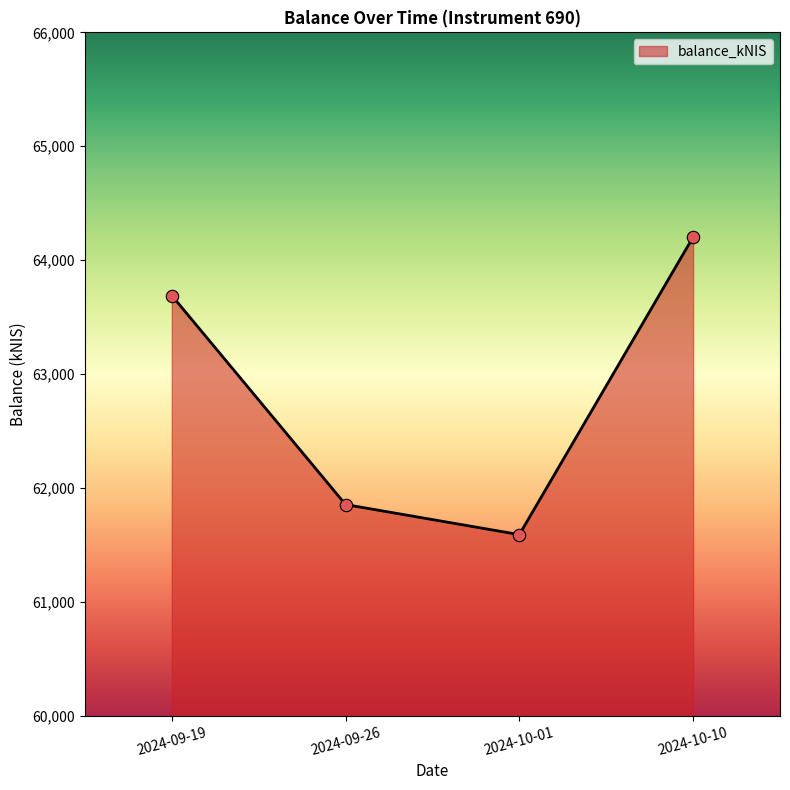

Approximately how many times larger is the value at 2024-09-19 compared to 2024-10-10?

1.0